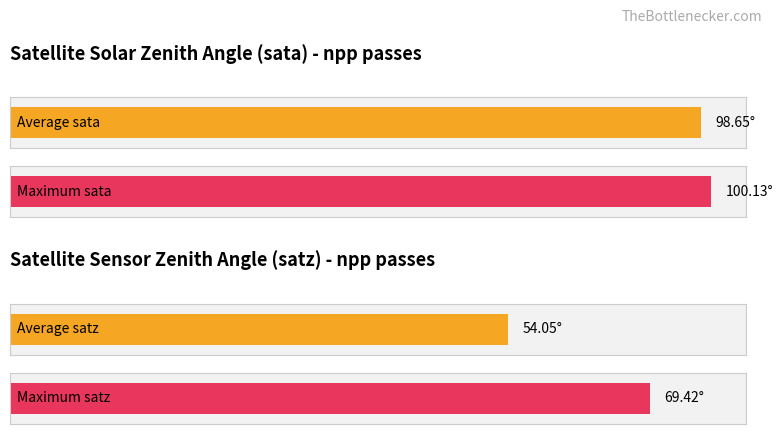

Are the bars horizontal?

Yes